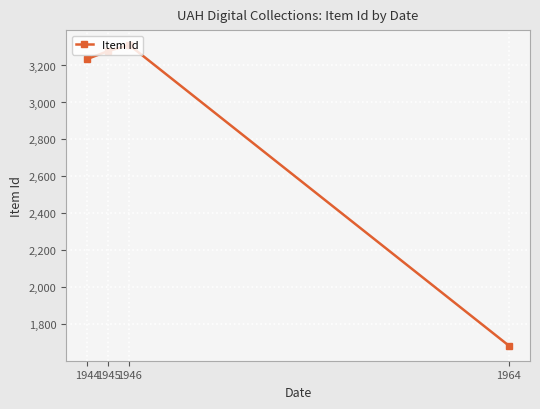

What is the ratio of the value at 1946 to the value at 1945?

1.0